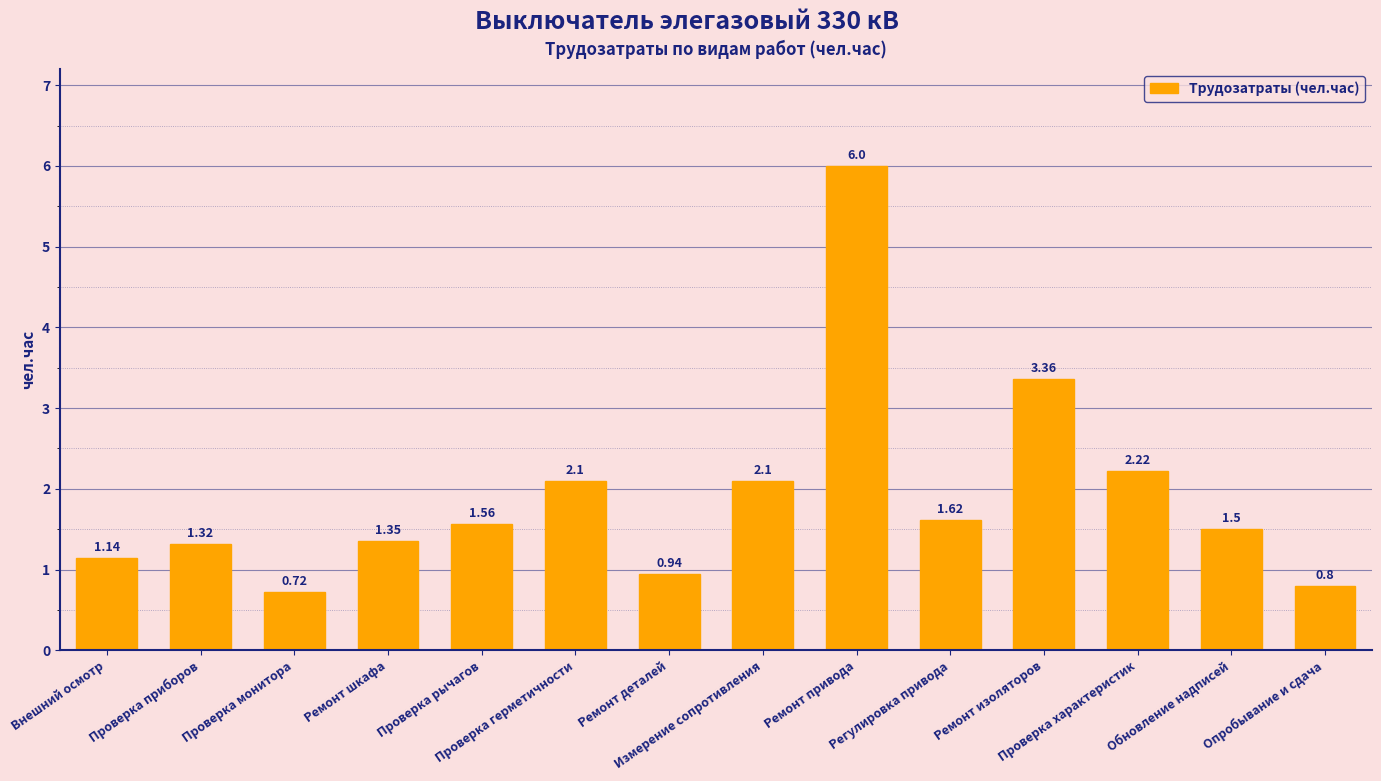

What is the difference between the second highest and minimum values?

2.6